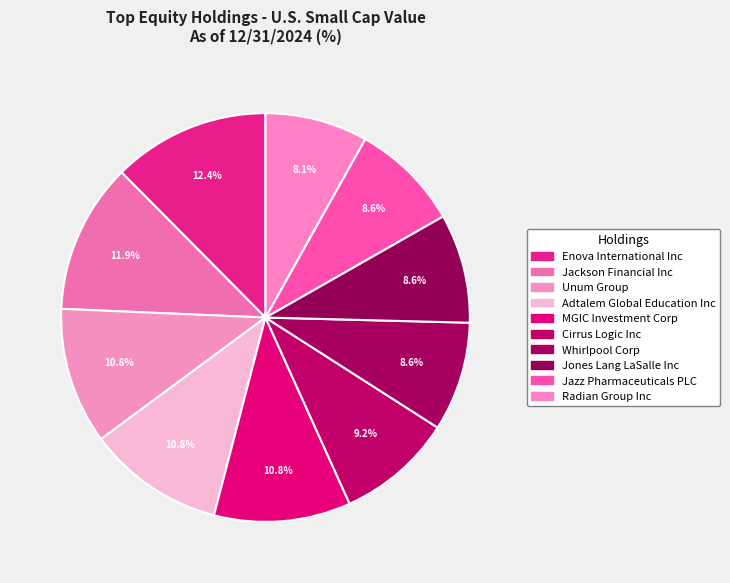

Rank the categories by value from lowest to highest.

Radian Group Inc, Whirlpool Corp, Jones Lang LaSalle Inc, Jazz Pharmaceuticals PLC, Cirrus Logic Inc, Unum Group, Adtalem Global Education Inc, MGIC Investment Corp, Jackson Financial Inc, Enova International Inc